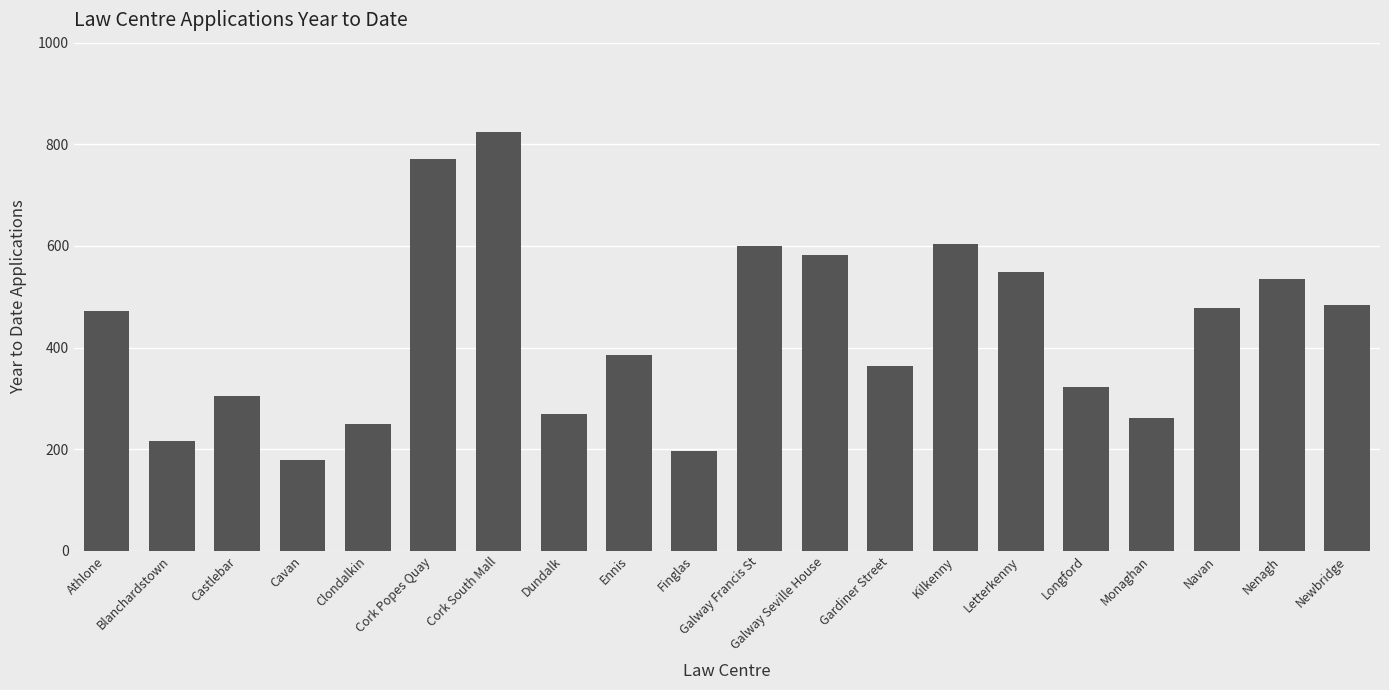

What is the change in value from Blanchardstown to Finglas?

-19